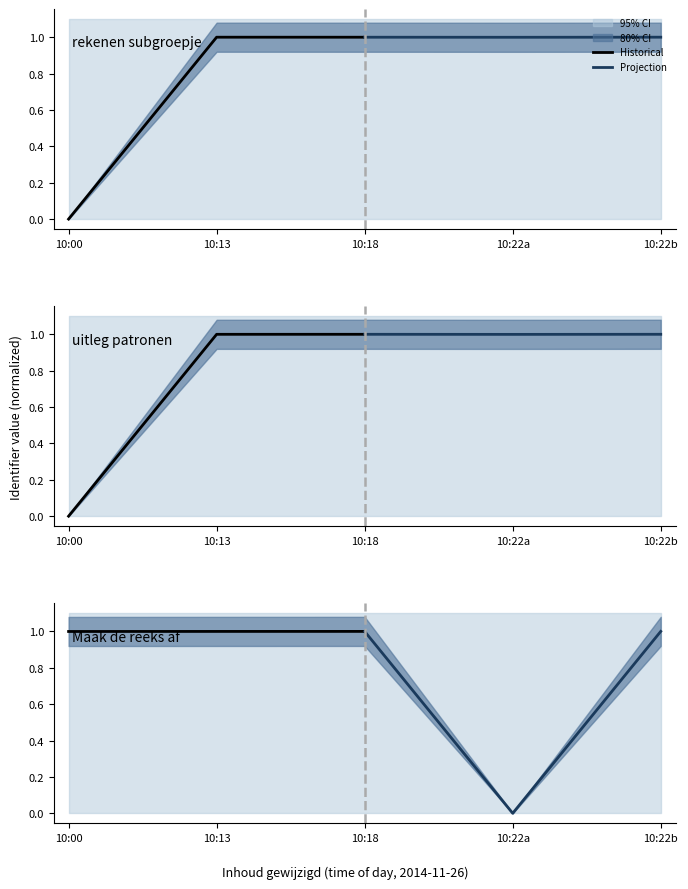

Is the value of Historical at 10:13 greater than the value of Projection at 10:00?

No